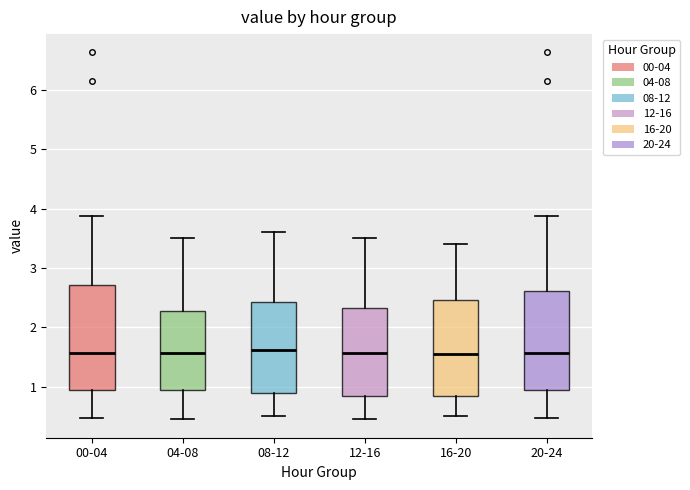

Where does the lower whisker of the box for 16-20 end on the y-axis? The values are not printed on the chart, so give them approximately, as read against the axis.

0.5